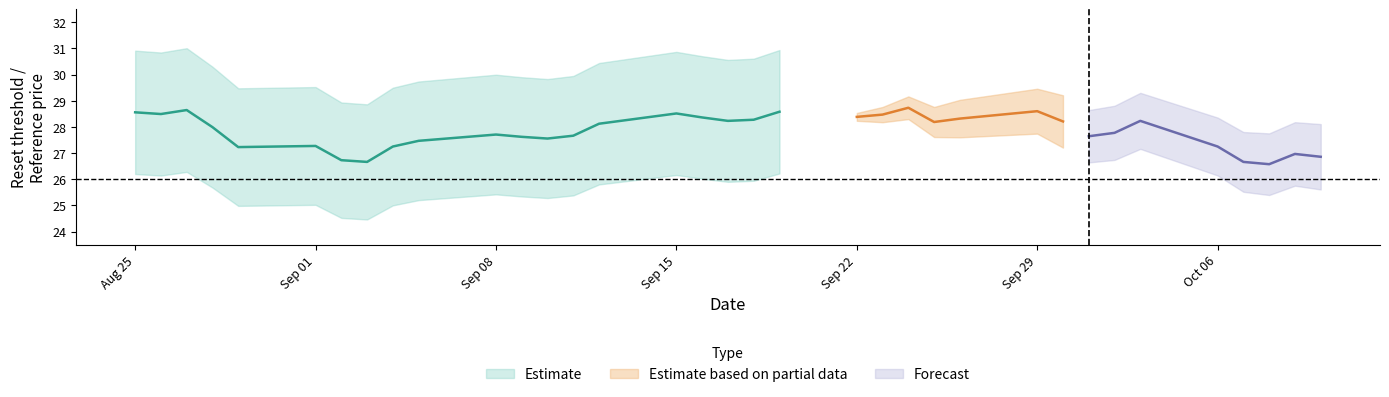

Is this an area chart (filled region under the line)?

No